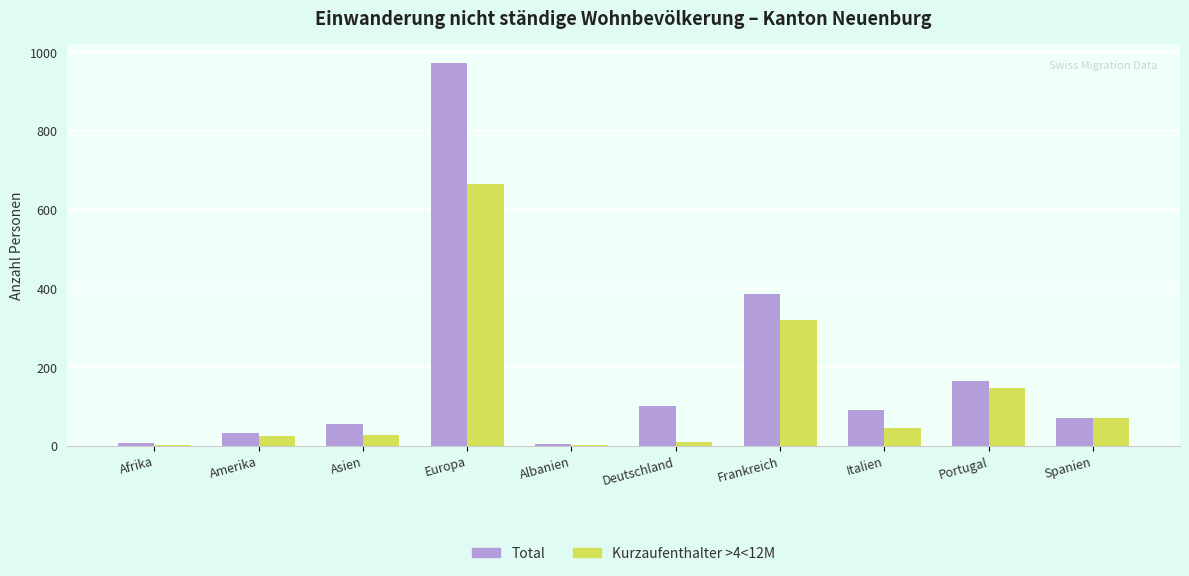

Which category has the highest value in the Total series?

Europa